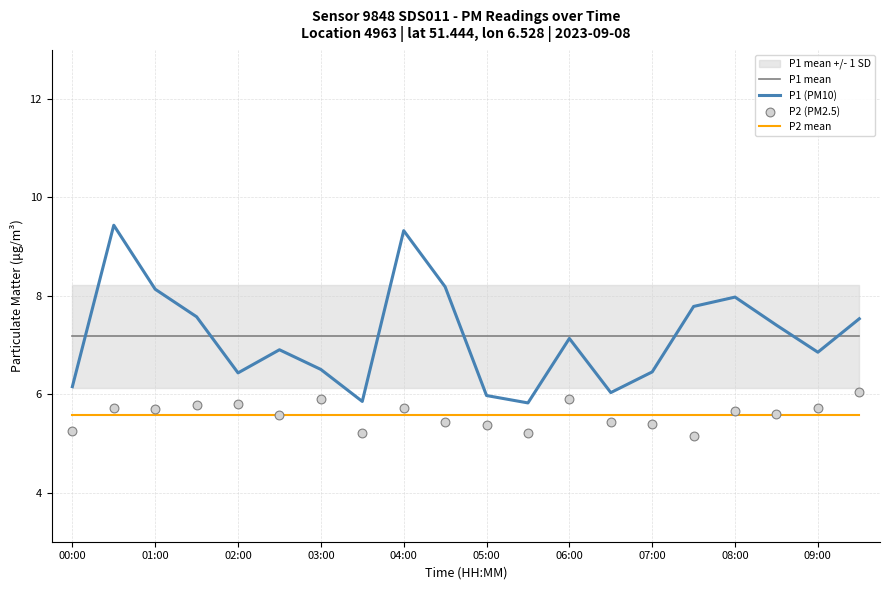

Which series has the largest total across all categories?

P1 (PM10)